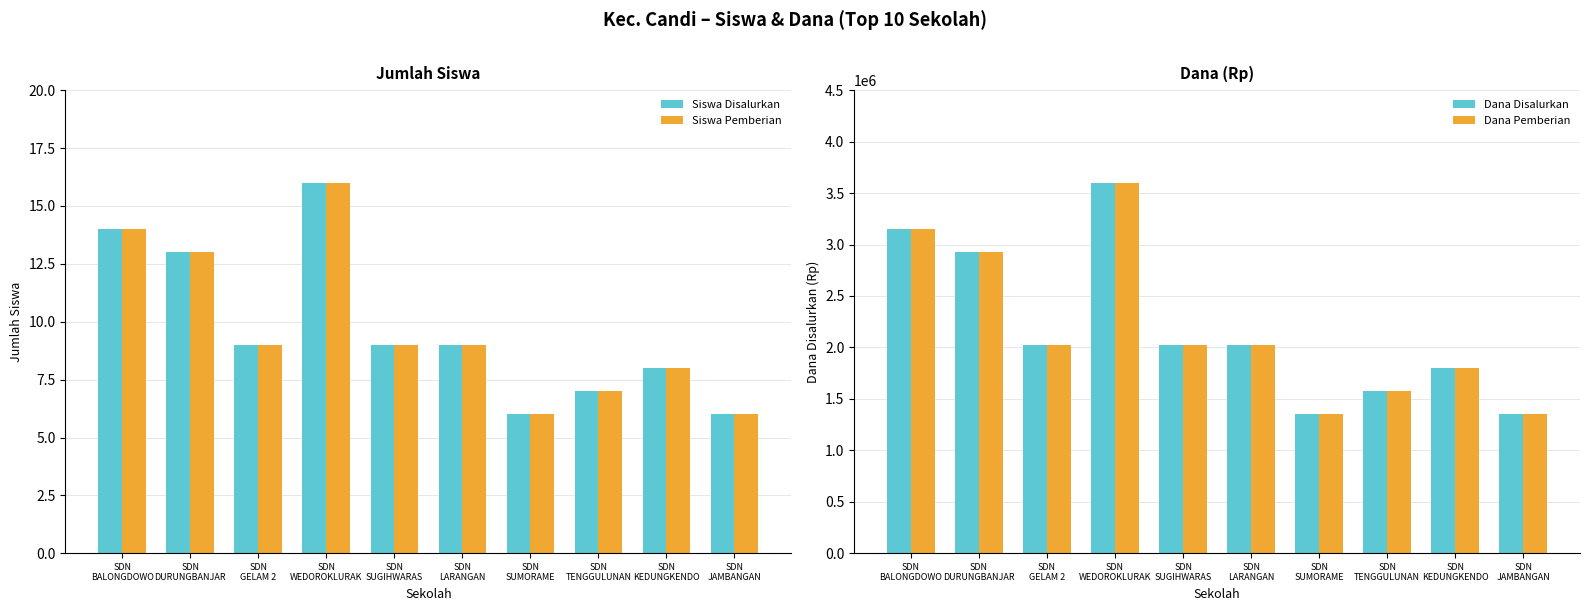

Is the value of Dana Pemberian at SDN
KEDUNGKENDO greater than the value of Siswa Pemberian at SDN
BALONGDOWO?

Yes